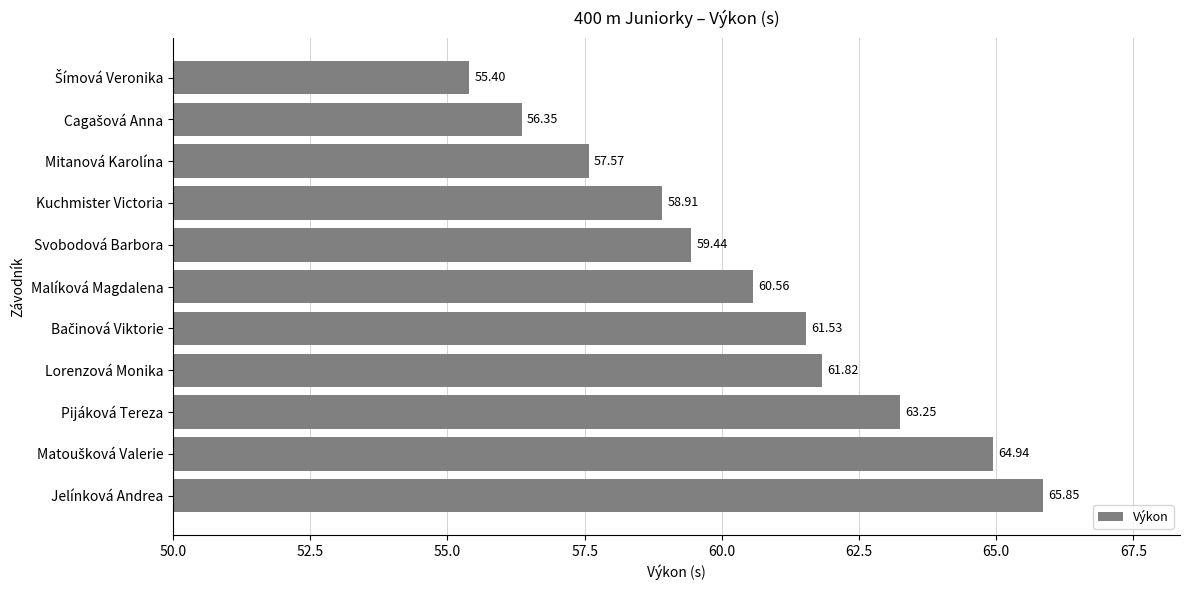

What is the difference between the values at Kuchmister Victoria and Pijáková Tereza?

4.3